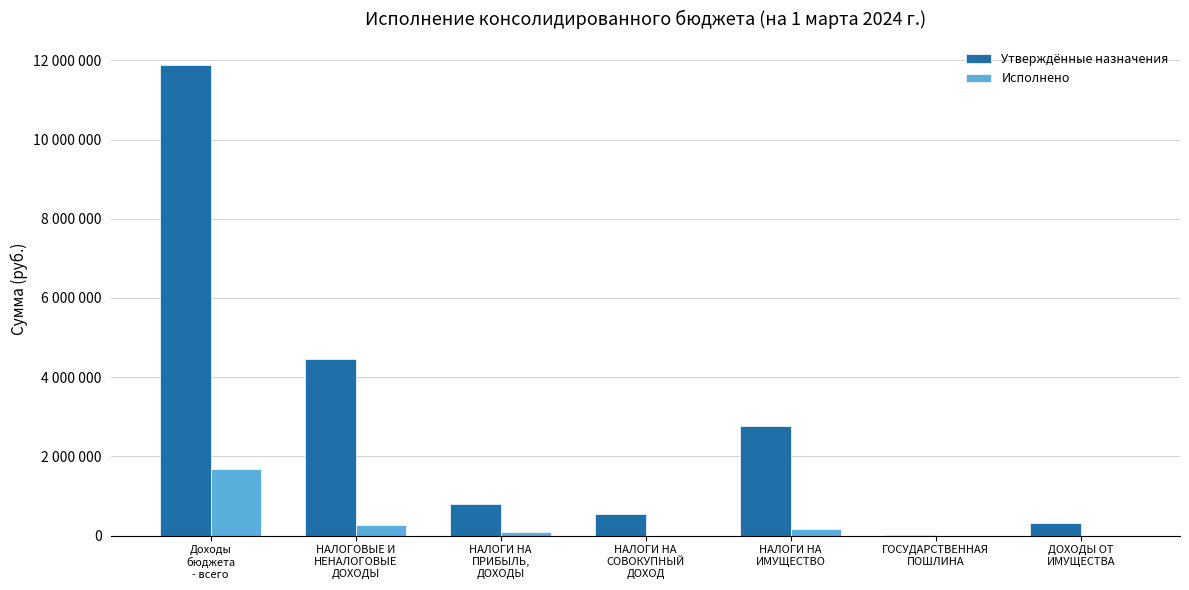

What is the total value across all series at Доходы
бюджета
- всего?

13548280.2